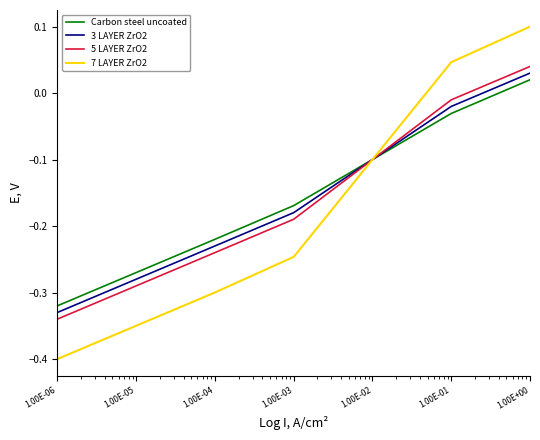

Which series has the widest spread of values?

7 LAYER ZrO2